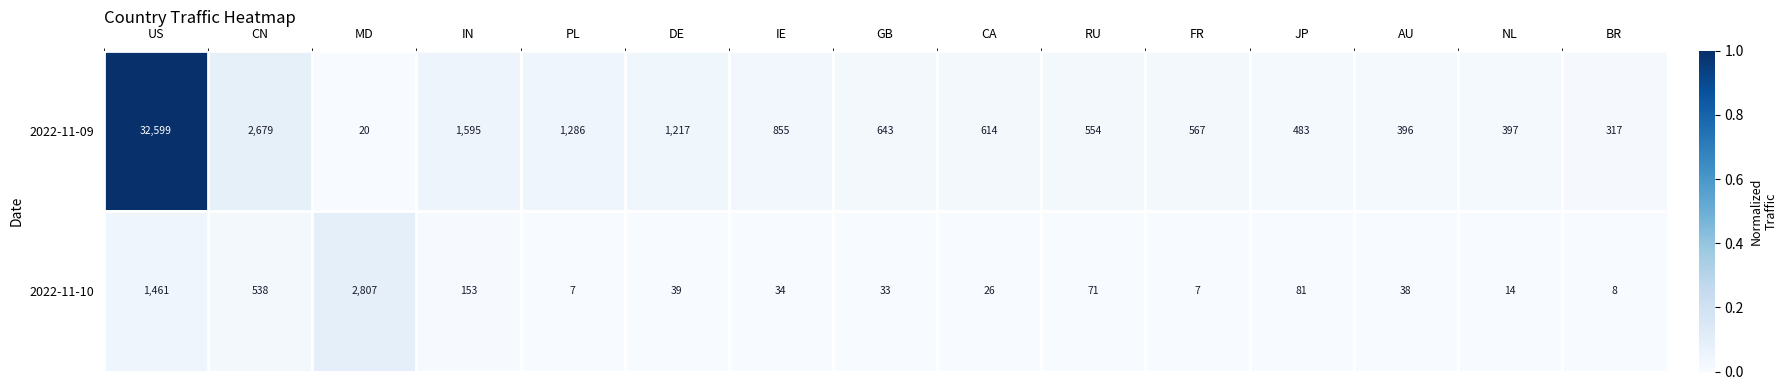

Which category has the highest value across all series?

US